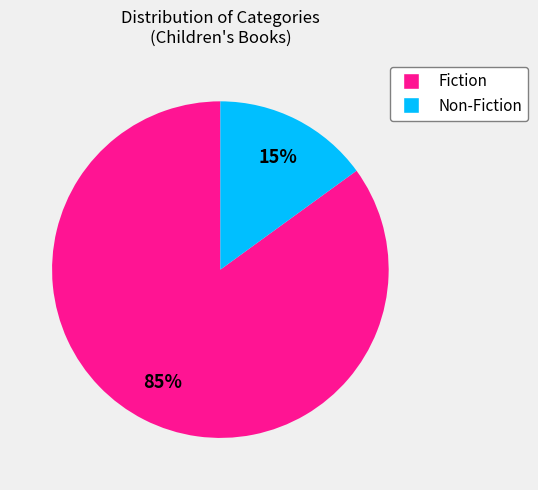

Which has a higher value, Non-Fiction or Fiction?

Fiction